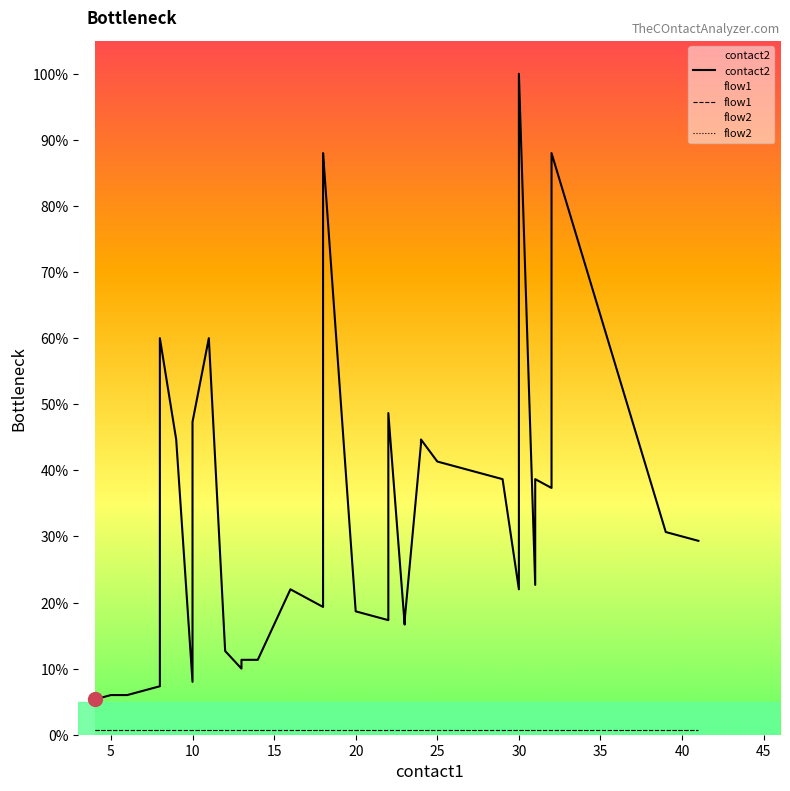

Which series changed the most between 15 and 20?

contact2